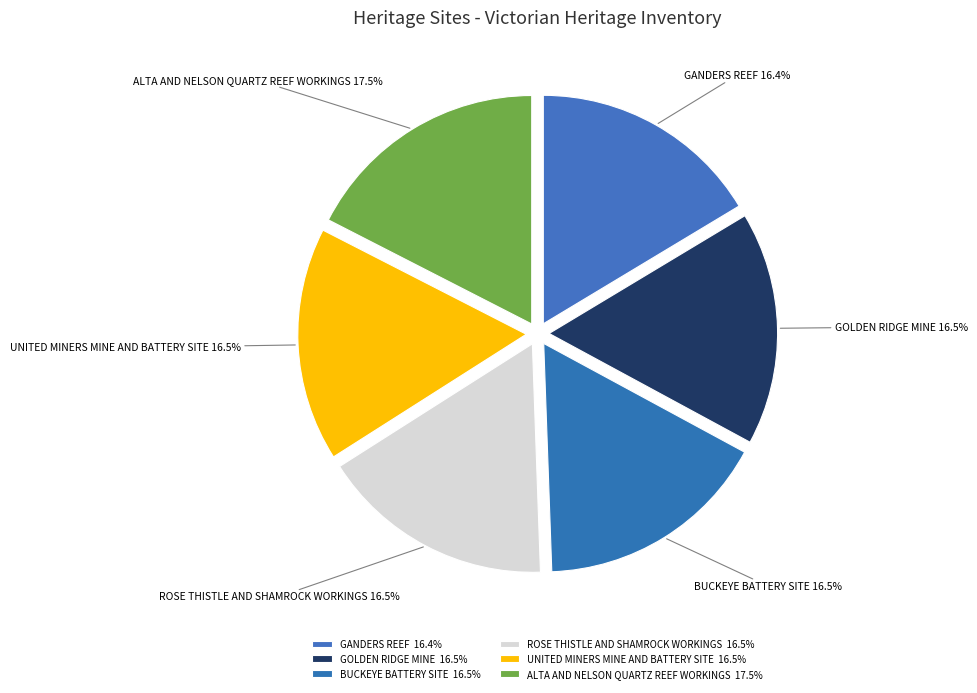

Is BUCKEYE BATTERY SITE the majority of the pie?

No